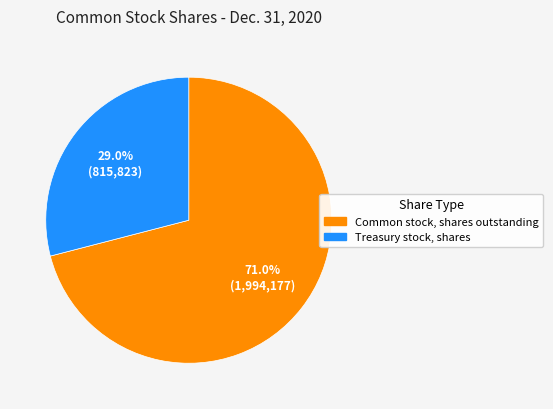

Approximately how many times larger is the value at Treasury stock, shares compared to Common stock, shares outstanding?

0.4